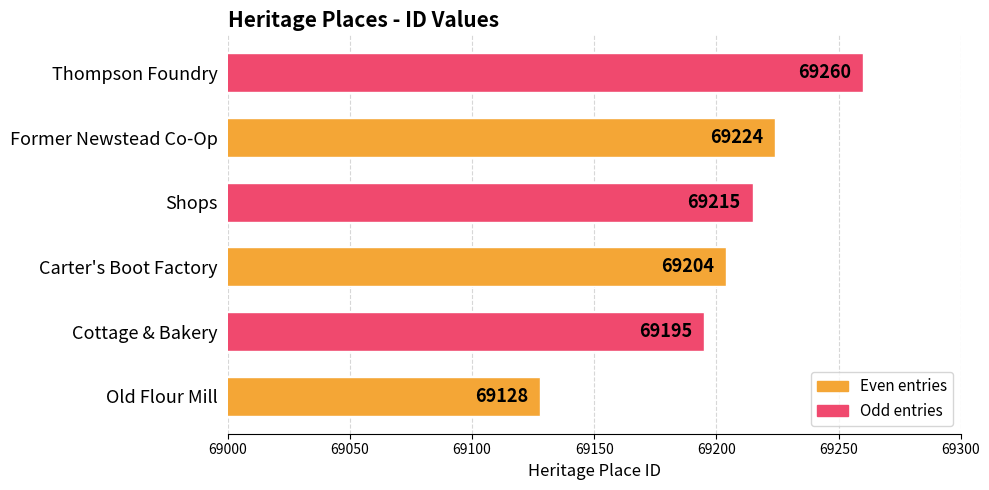

The chart shows a value of 17282 at Former Newstead Co-Op. True or false?

False